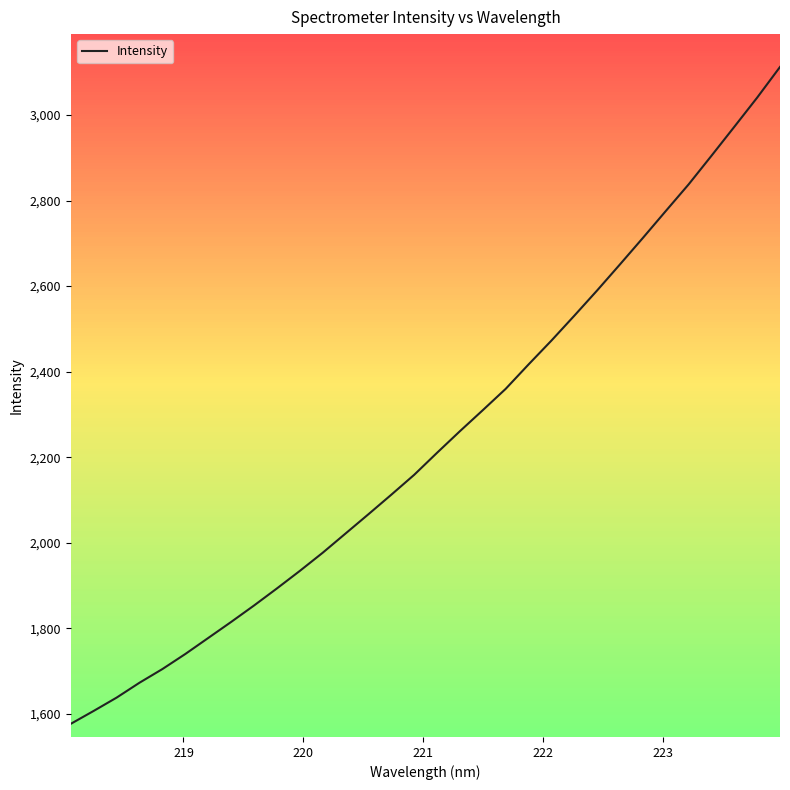

What is the minimum value shown in the chart?

1576.8